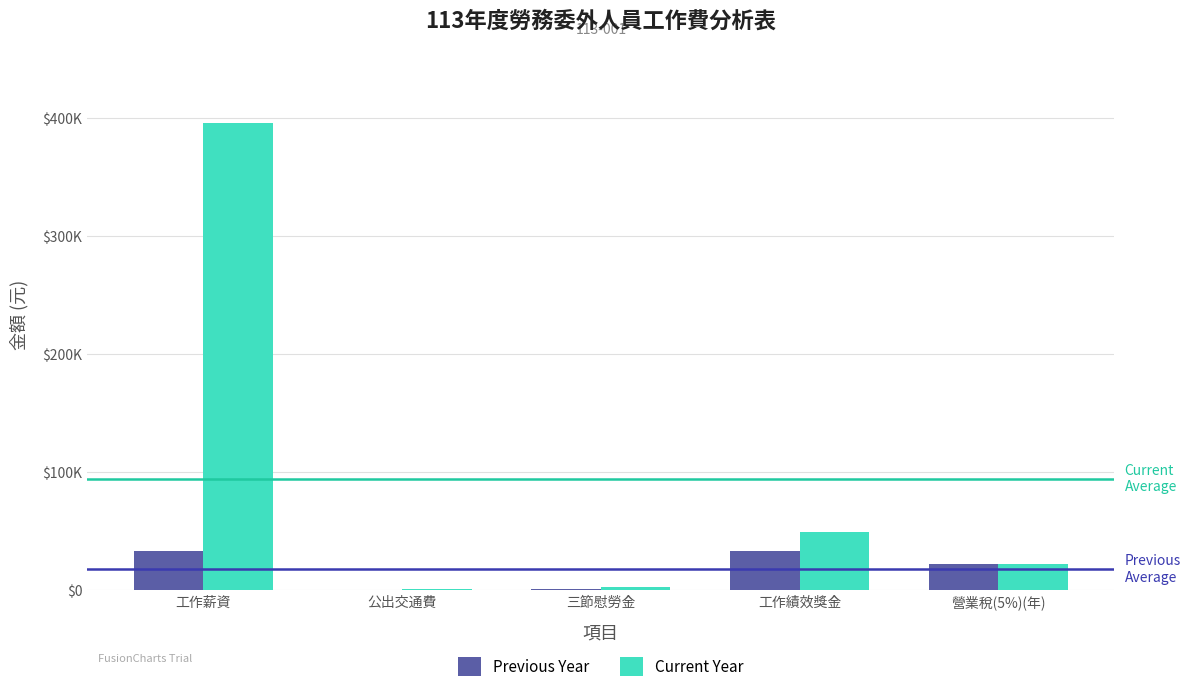

What is the sum of all Current Year values?

472185